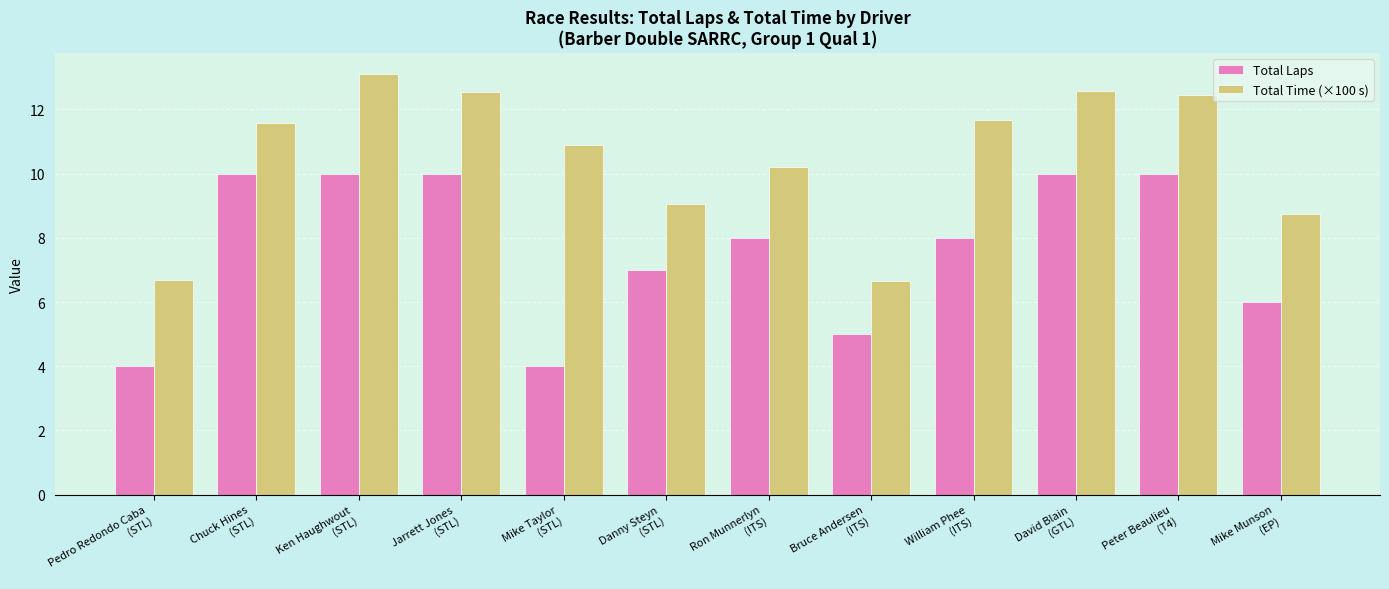

What is the value of the Total Laps bar at the 6th from the left?

7.0